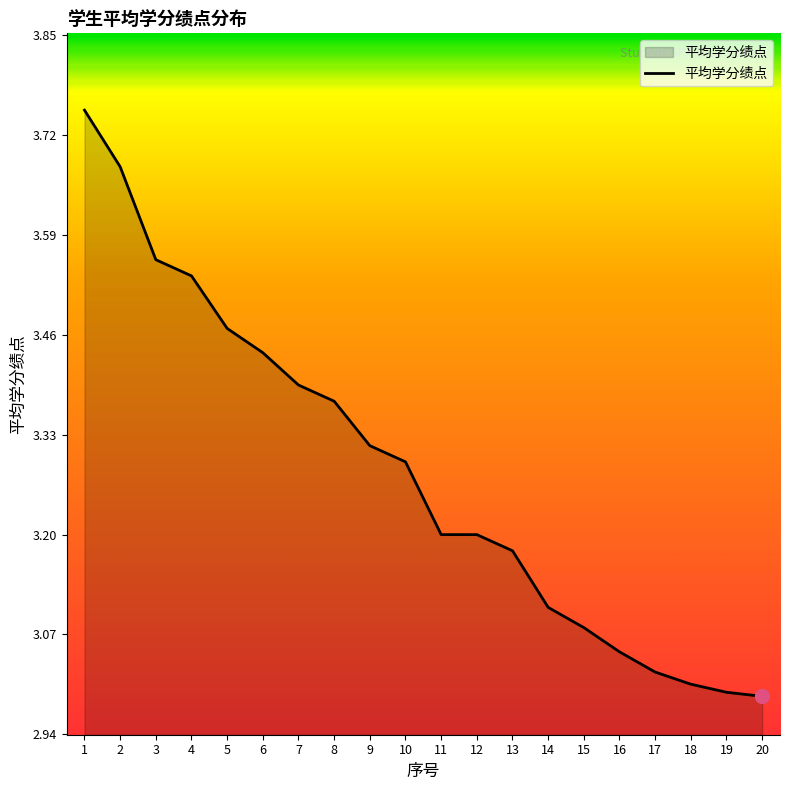

What is the difference between the maximum and minimum values?

0.8